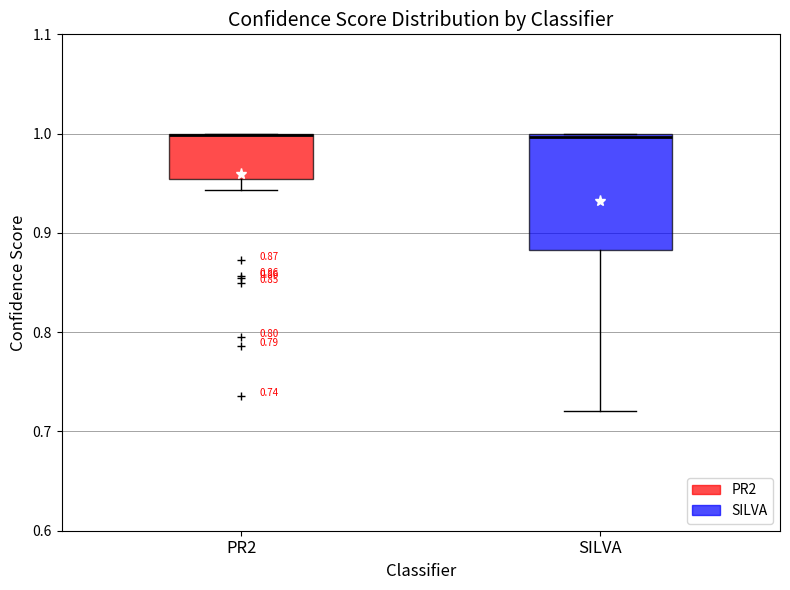

Comparing the boxes themselves (not the whiskers), which one is the tallest?

SILVA